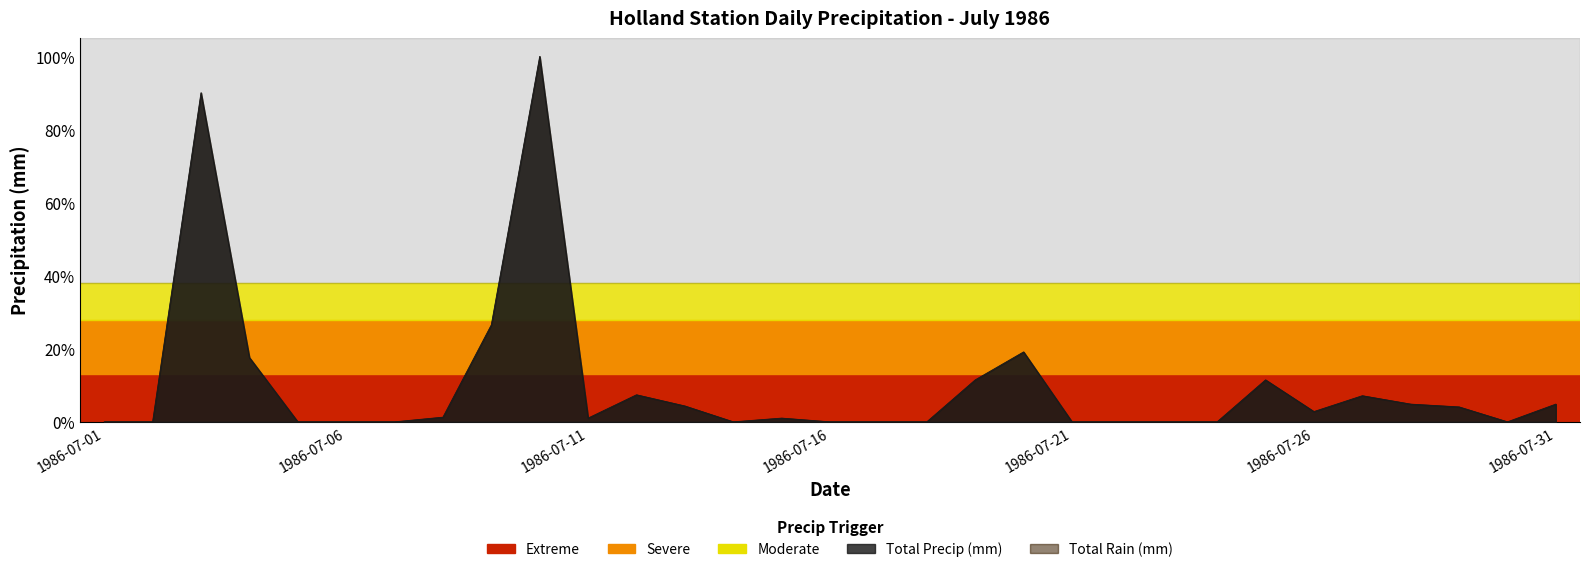

Is it true that Total Rain (mm) equals 2.8 at 1986-07-27?

True